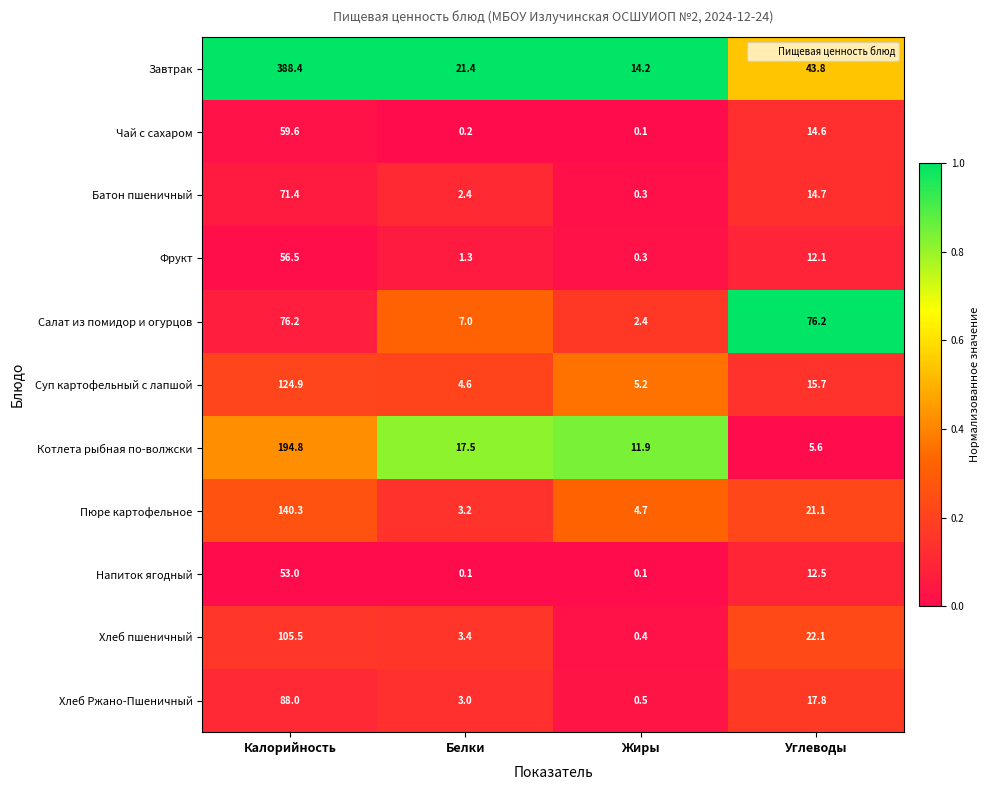

Is it true that Батон пшеничный equals 14.7 at Углеводы?

True